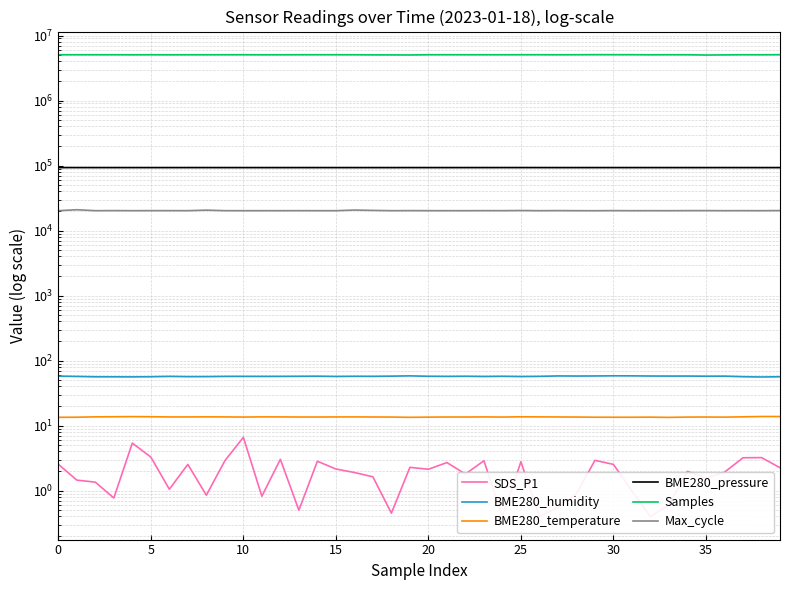

Is the value of Max_cycle at 23 greater than the value of Samples at 35?

No